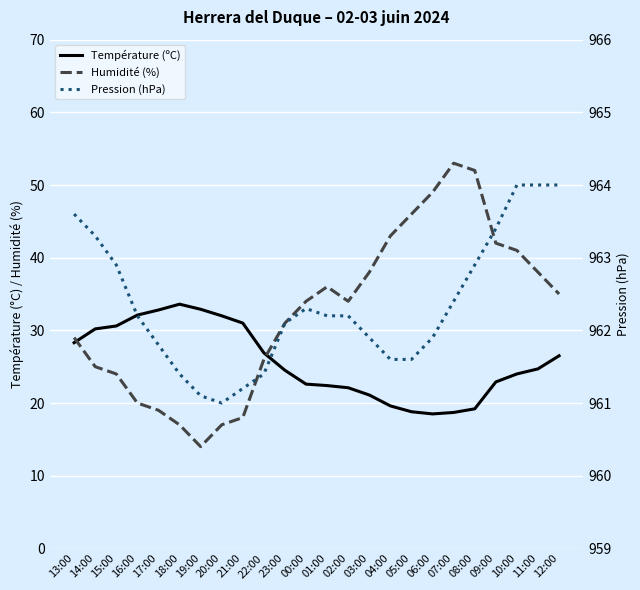

Count the number of data series in this chart.

3